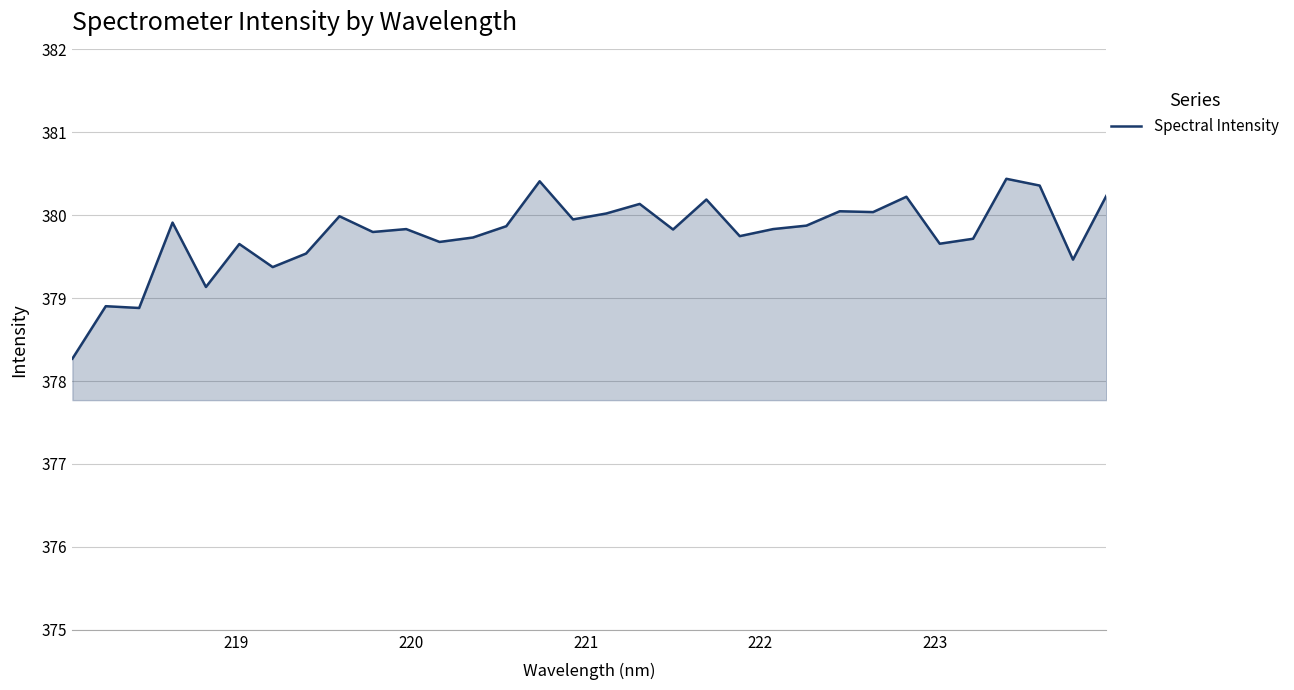

What is the greatest value displayed?

380.4